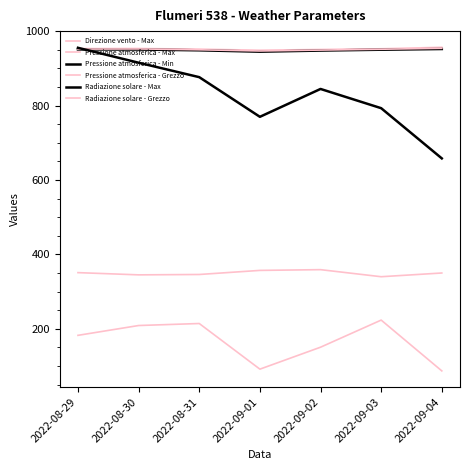

The value of Pressione atmosferica - Grezzo at 2022-09-01 is 946.9. True or false?

True